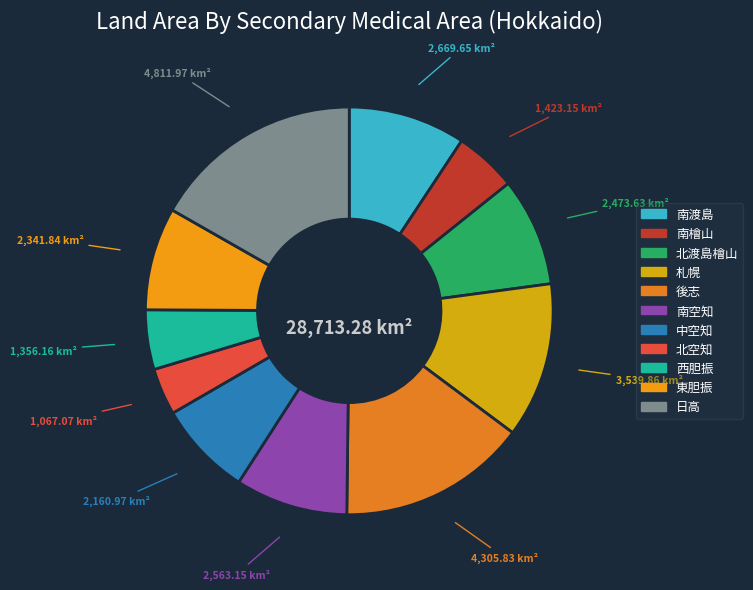

True or false: 中空知 accounts for 20% of the total.

False